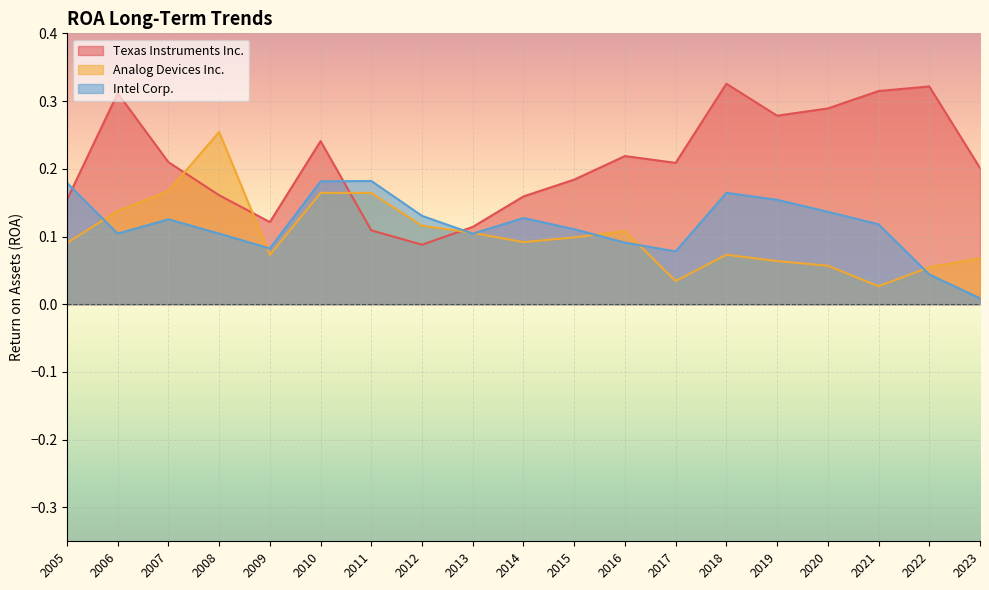

Which category has the lowest value in the Analog Devices Inc. series?

2021